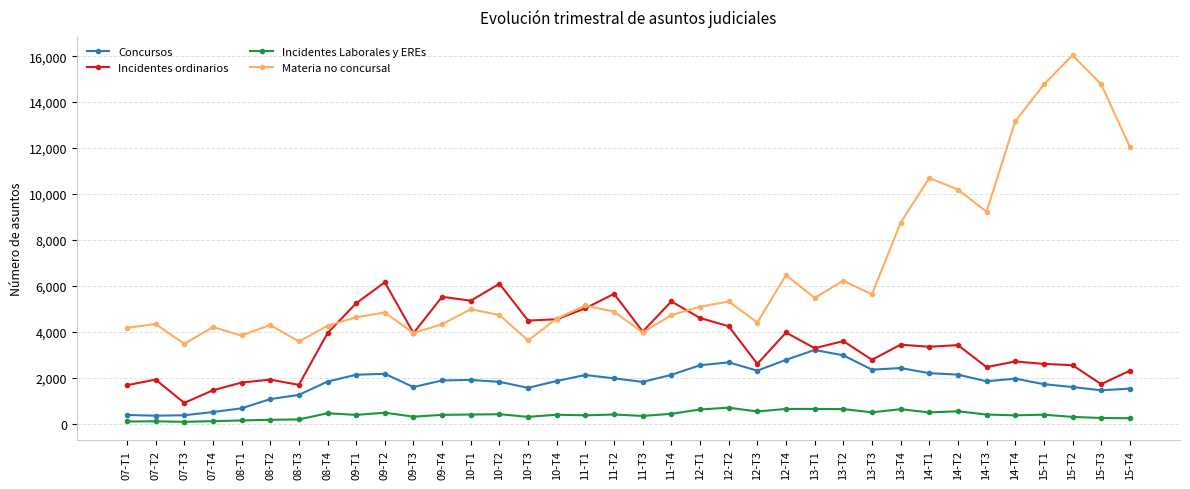

At 14-T2, list the series in order from largest to smallest.

Materia no concursal, Incidentes ordinarios, Concursos, Incidentes Laborales y EREs